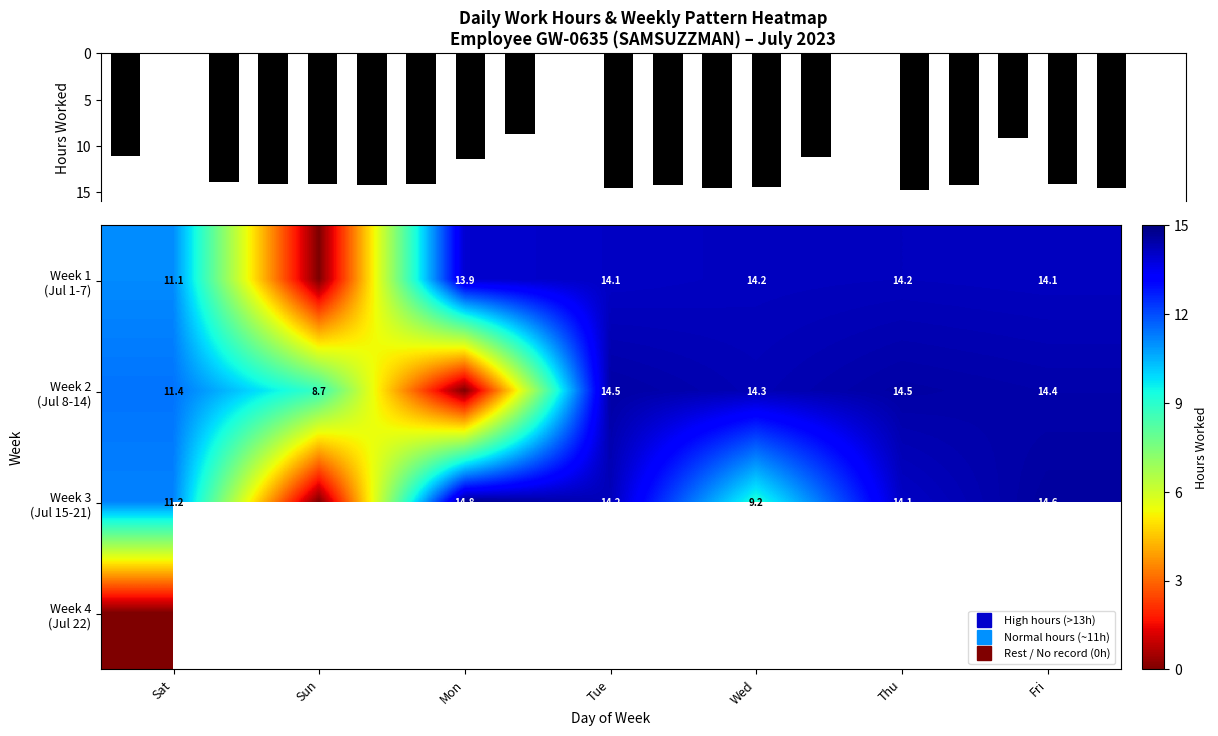

The value of Week 3 (Jul 15-21) at Fri is 14.6. True or false?

True